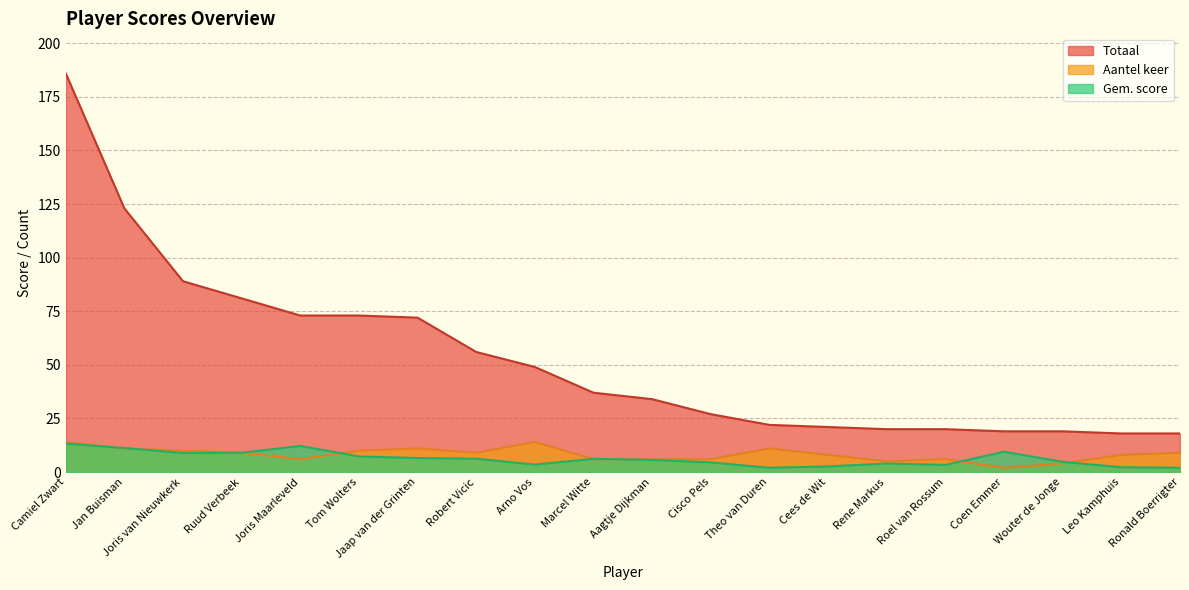

Which series changed the most between Aagtje Dijkman and Cees de Wit?

Totaal